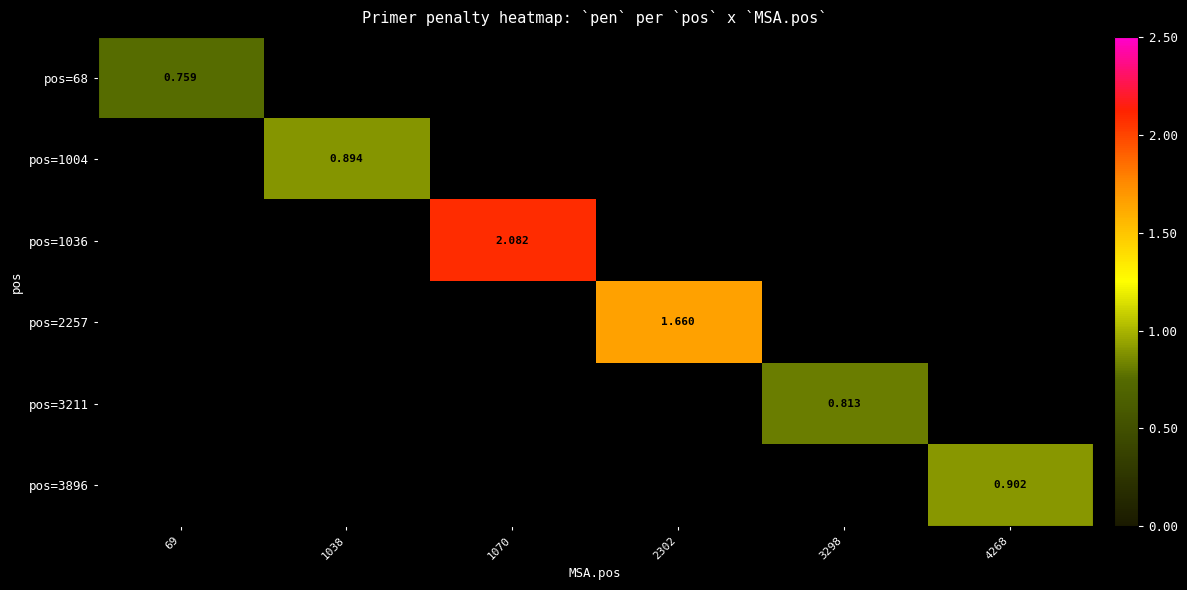

Is the value of pos=3896 at 1038 greater than the value of pos=2257 at 69?

No